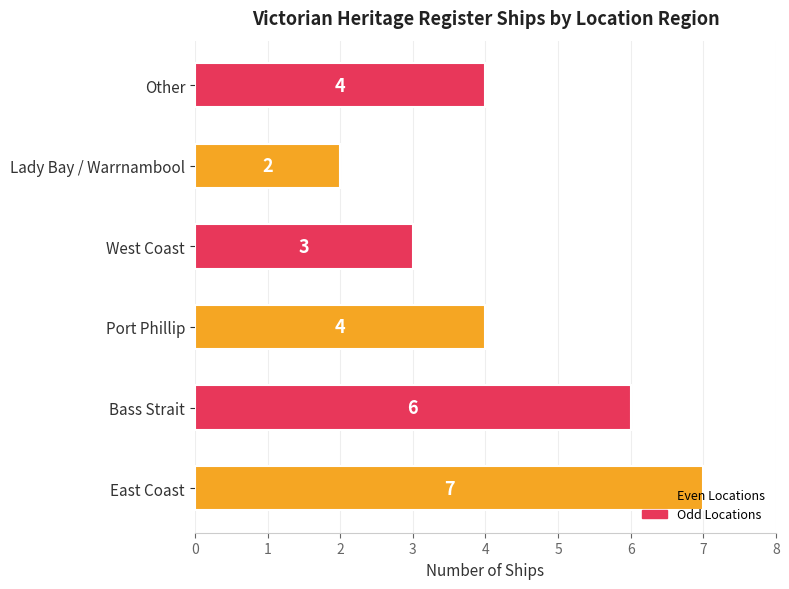

The value at Bass Strait is 4. True or false?

False